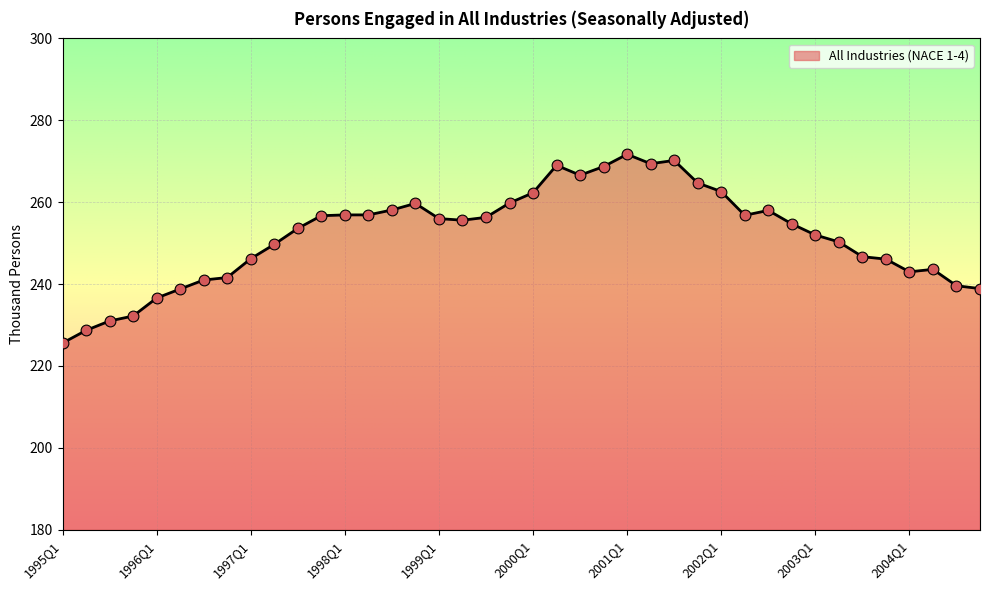

What is the difference between the maximum and minimum values?

46.1